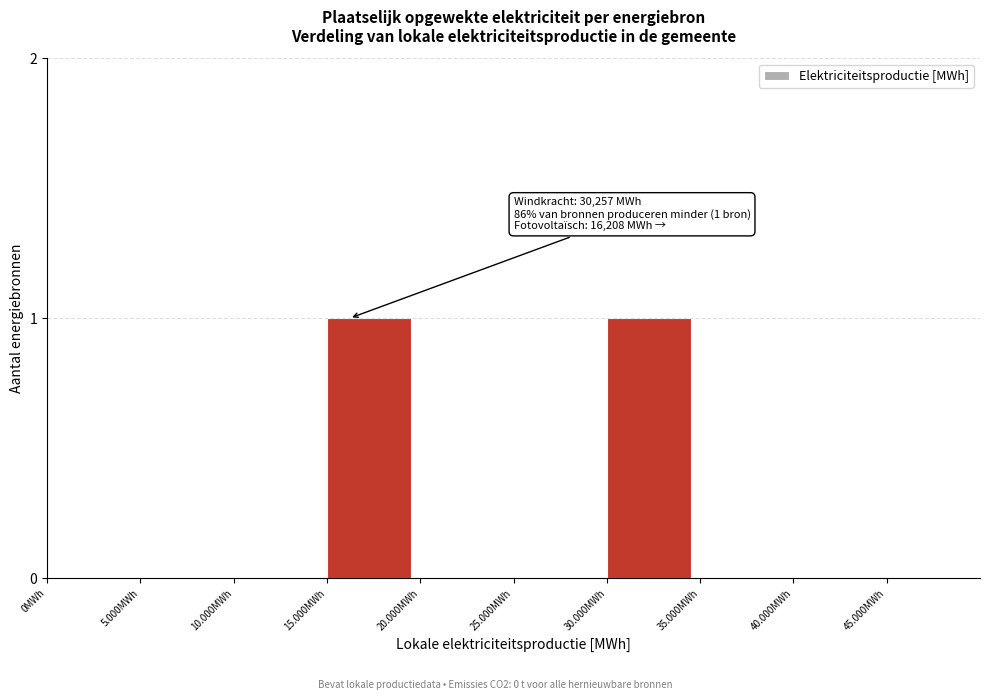

Reading right to left, transcribe all the data shown in this chart.

45.000MWh=0	40.000MWh=0	35.000MWh=0	30.000MWh=1	25.000MWh=0	20.000MWh=0	15.000MWh=1	10.000MWh=0	5.000MWh=0	0MWh=0